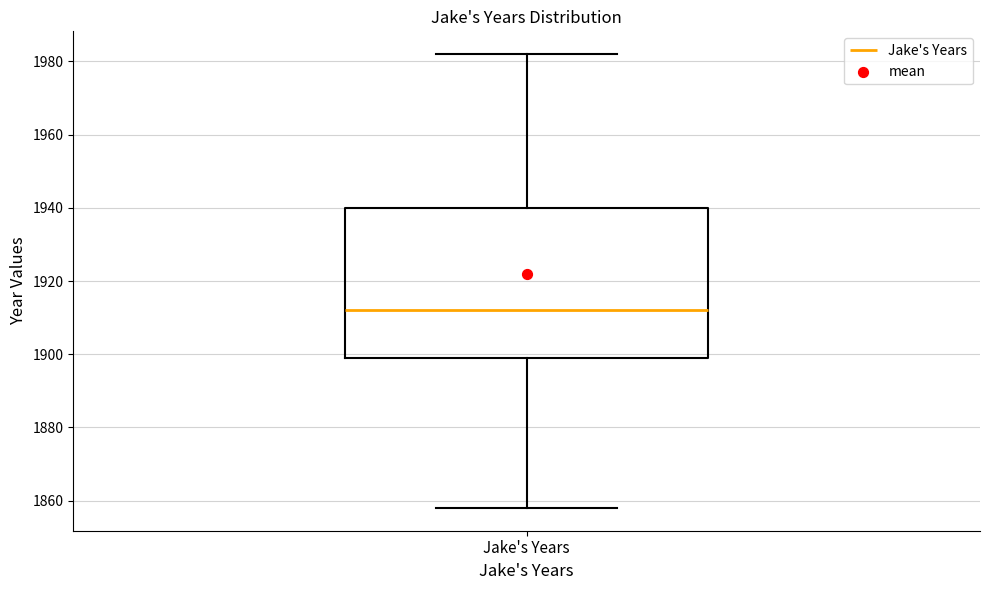

Where does the median line of the box for Jake's Years sit on the y-axis? The values are not printed on the chart, so give them approximately, as read against the axis.

1912